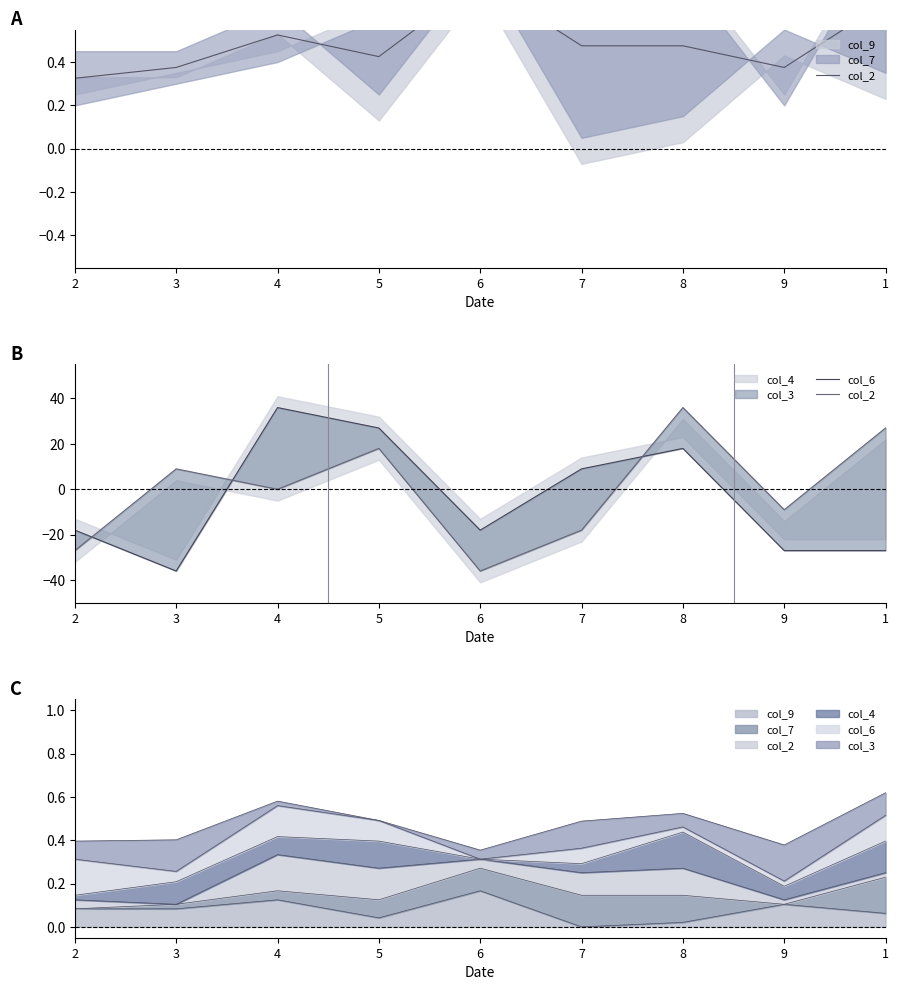

What is the label of the 9th point from the left?

1